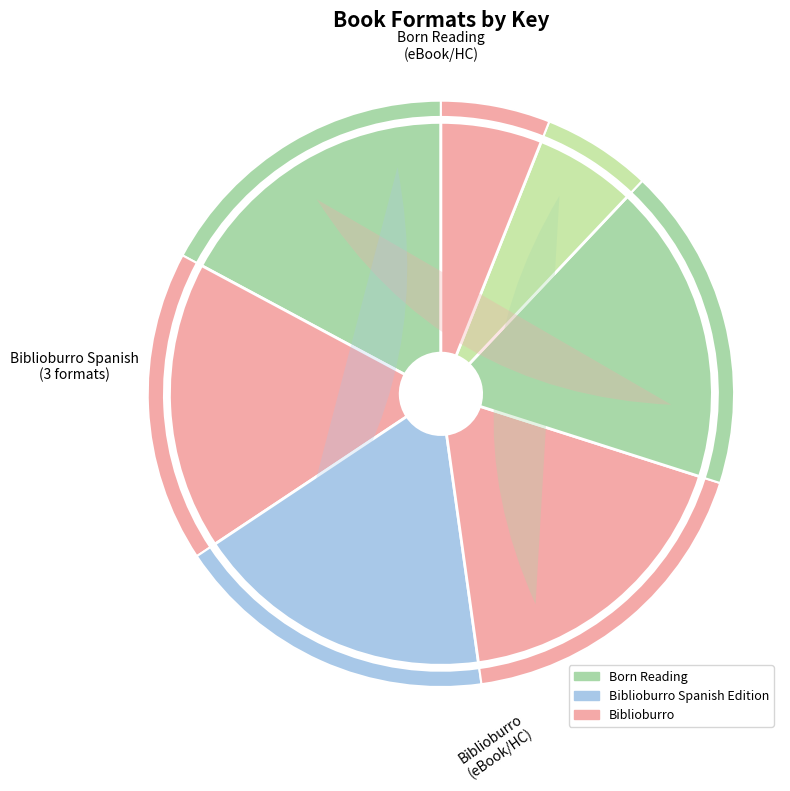

To the nearest percent, what is the difference between the largest and smallest slice percentages?

12%